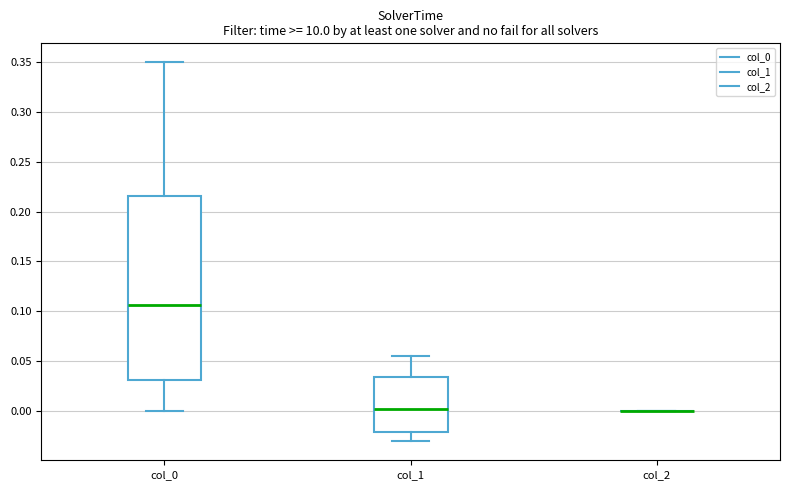

Reading left to right, read every box against the y-axis: the position of its median line, the range the box covers, and the ends of its whiskers. The values are not printed on the chart, so give them approximately, as read against the axis.

col_0: median 0.105, box 0.030 to 0.215, whiskers 0.000 to 0.350
col_1: median 0.000, box -0.020 to 0.035, whiskers -0.030 to 0.055
col_2: box collapsed to a line at 0.000, whiskers 0.000 to 0.000